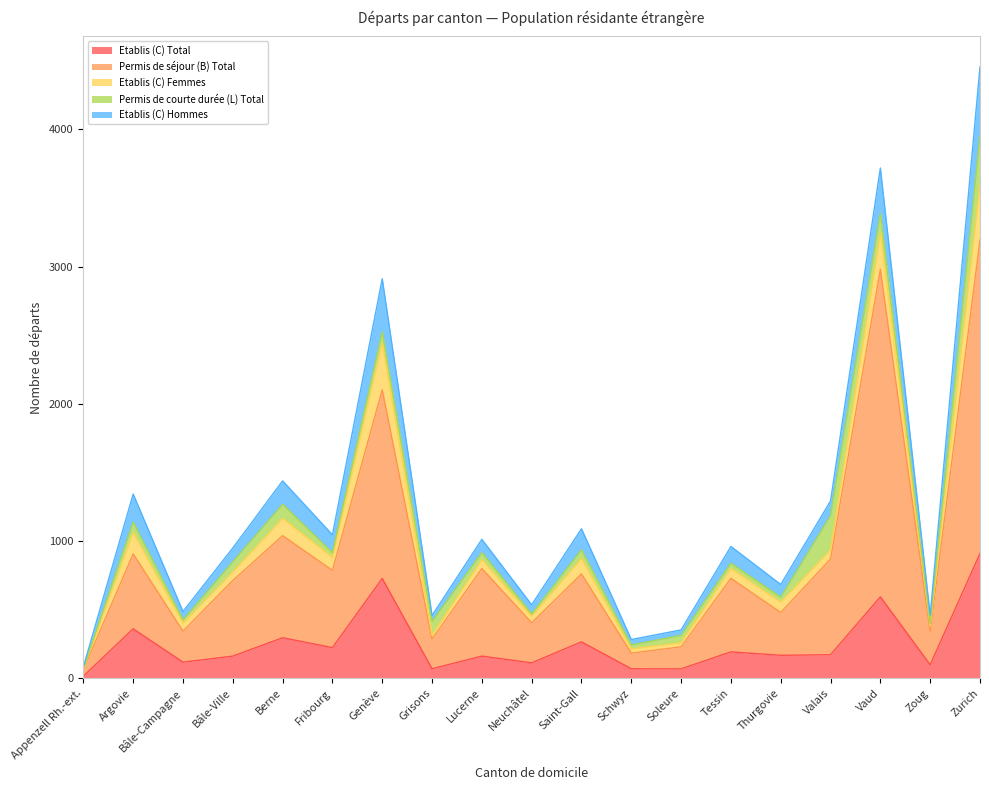

The Permis de courte durée (L) Total series shows 251 at Valais. True or false?

True